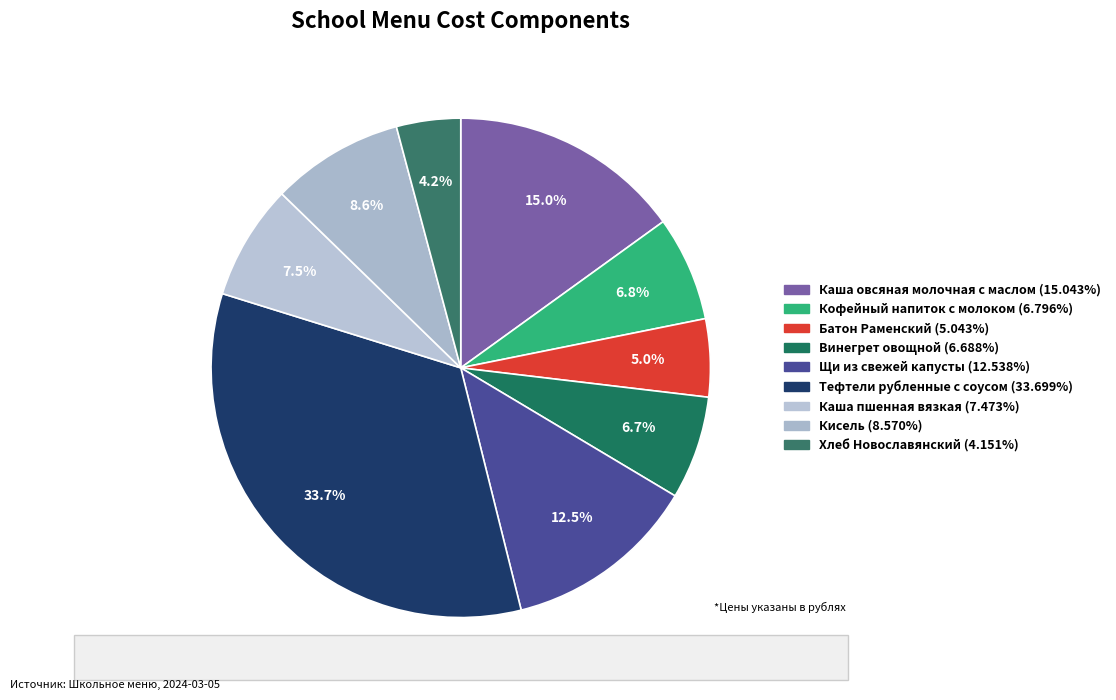

Do Хлеб Новославянский and Щи из свежей капусты together represent more than half of the pie?

No